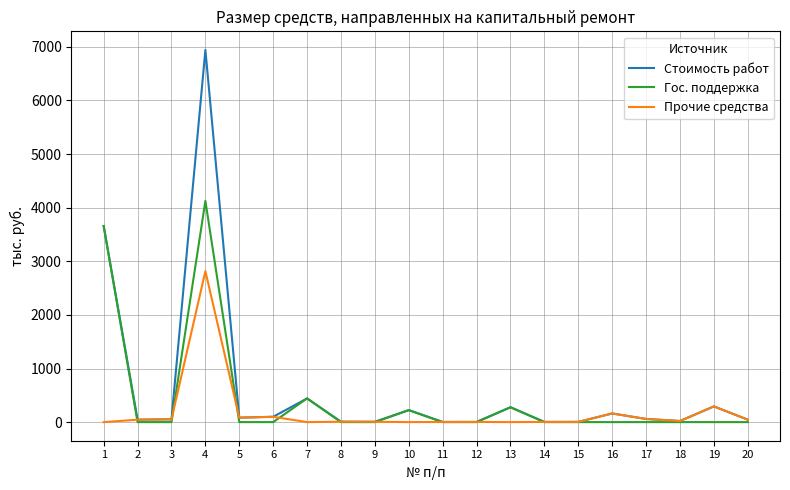

What is the sum of all Прочие средства values?

3702.8